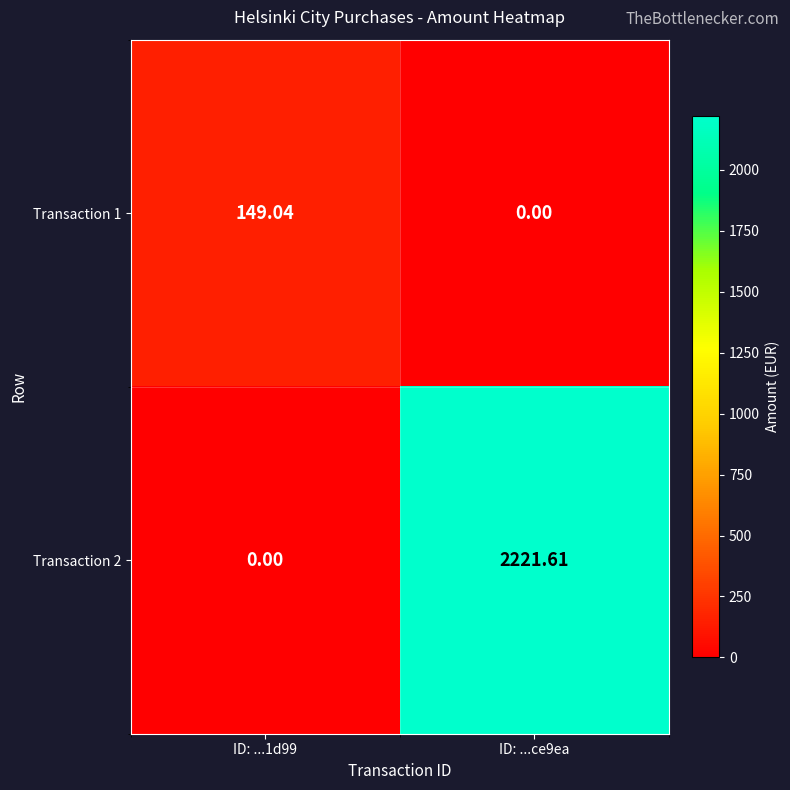

How many values in the Transaction 1 series exceed 149?

1